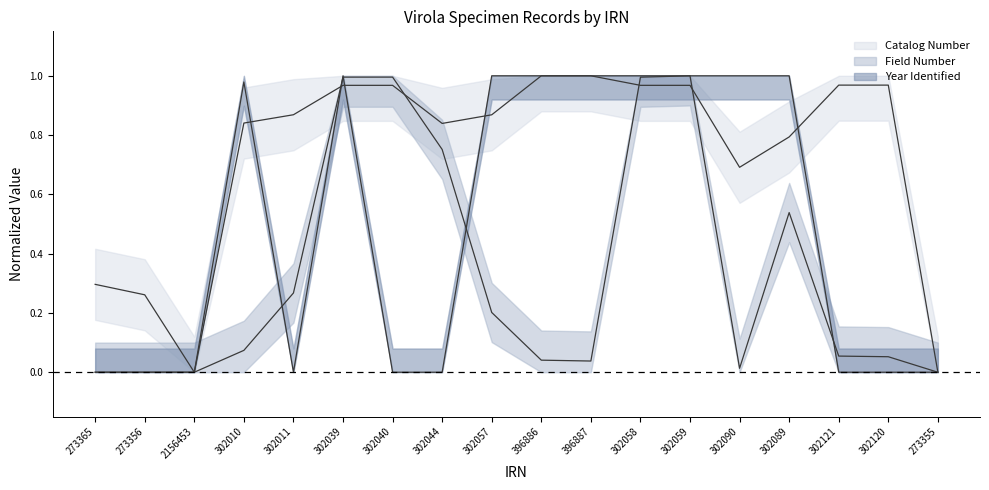

True or false: Field Number has a value of 0.1 at 302120.

True